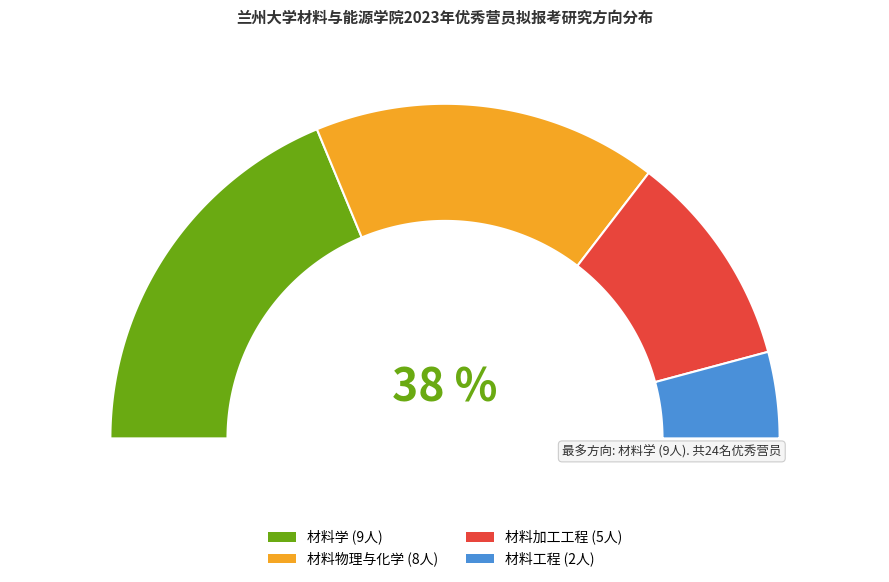

Is it true that 材料物理与化学 is 33% of the pie?

True